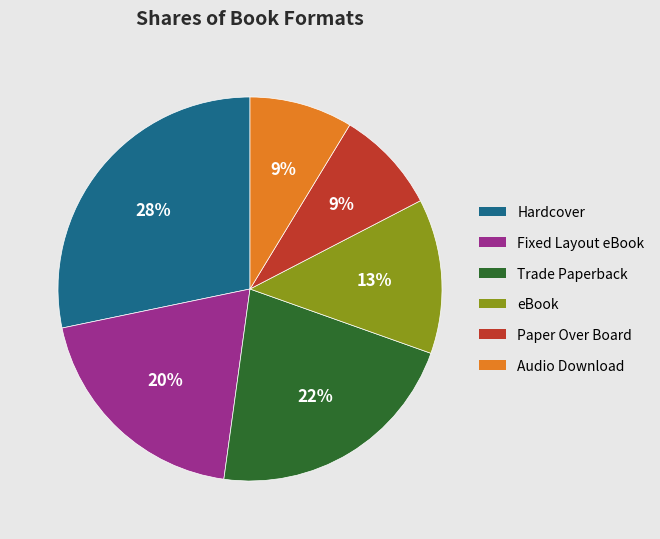

Which category has the biggest portion of the pie?

Hardcover